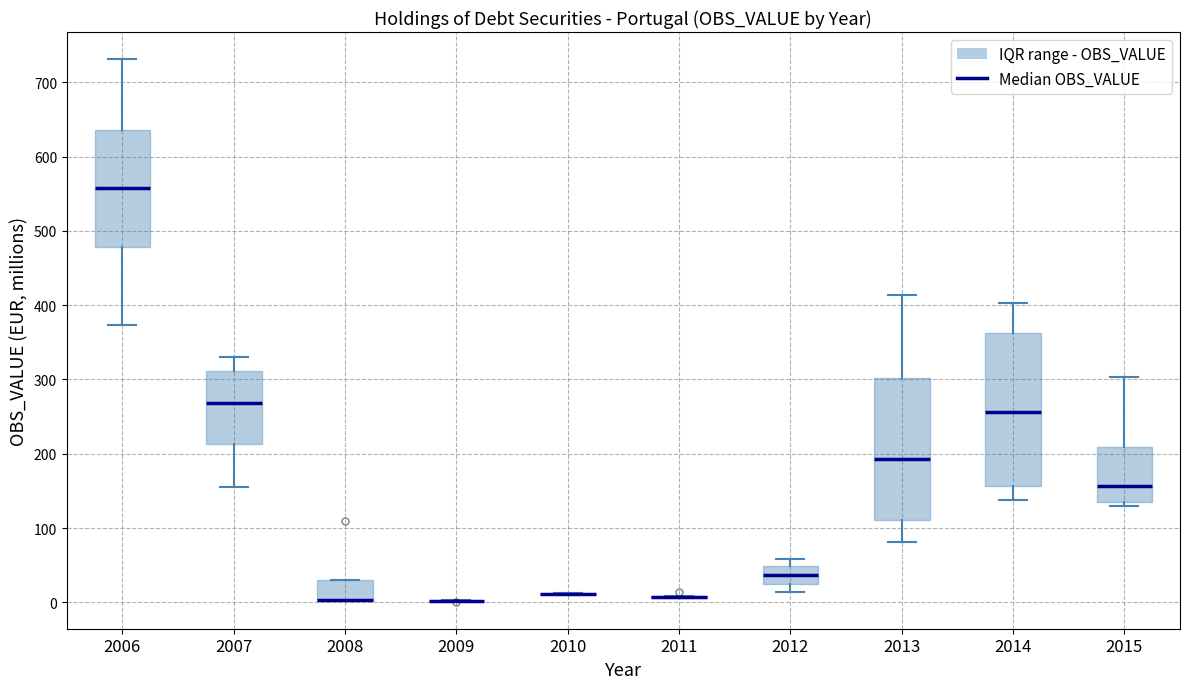

Reading left to right, read every box against the y-axis: the position of its median line, the range the box covers, and the ends of its whiskers. The values are not printed on the chart, so give them approximately, as read against the axis.

2006: median 560, box 480 to 640, whiskers 370 to 730
2007: median 270, box 210 to 310, whiskers 160 to 330
2008: median 0 (drawn on the box's lower edge), box 0 to 30, whiskers 0 to 30
2009: box collapsed to a line at 0, whiskers 0 to 0
2010: box collapsed to a line at 10, whiskers 10 to 10
2011: box collapsed to a line at 10, whiskers 10 to 10
2012: median 40, box 20 to 50, whiskers 10 to 60
2013: median 190, box 110 to 300, whiskers 80 to 410
2014: median 260, box 160 to 360, whiskers 140 to 400
2015: median 160, box 130 to 210, whiskers 130 (just below the box's lower edge) to 300